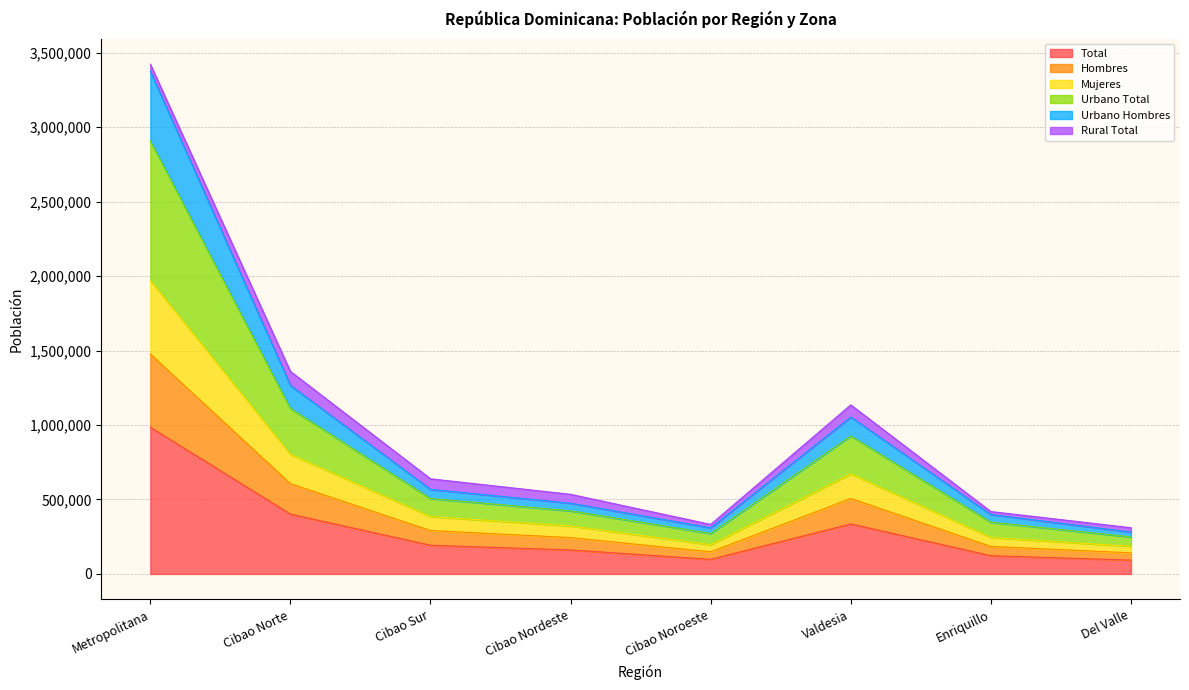

True or false: Total has a value of 92742 at Del Valle.

True